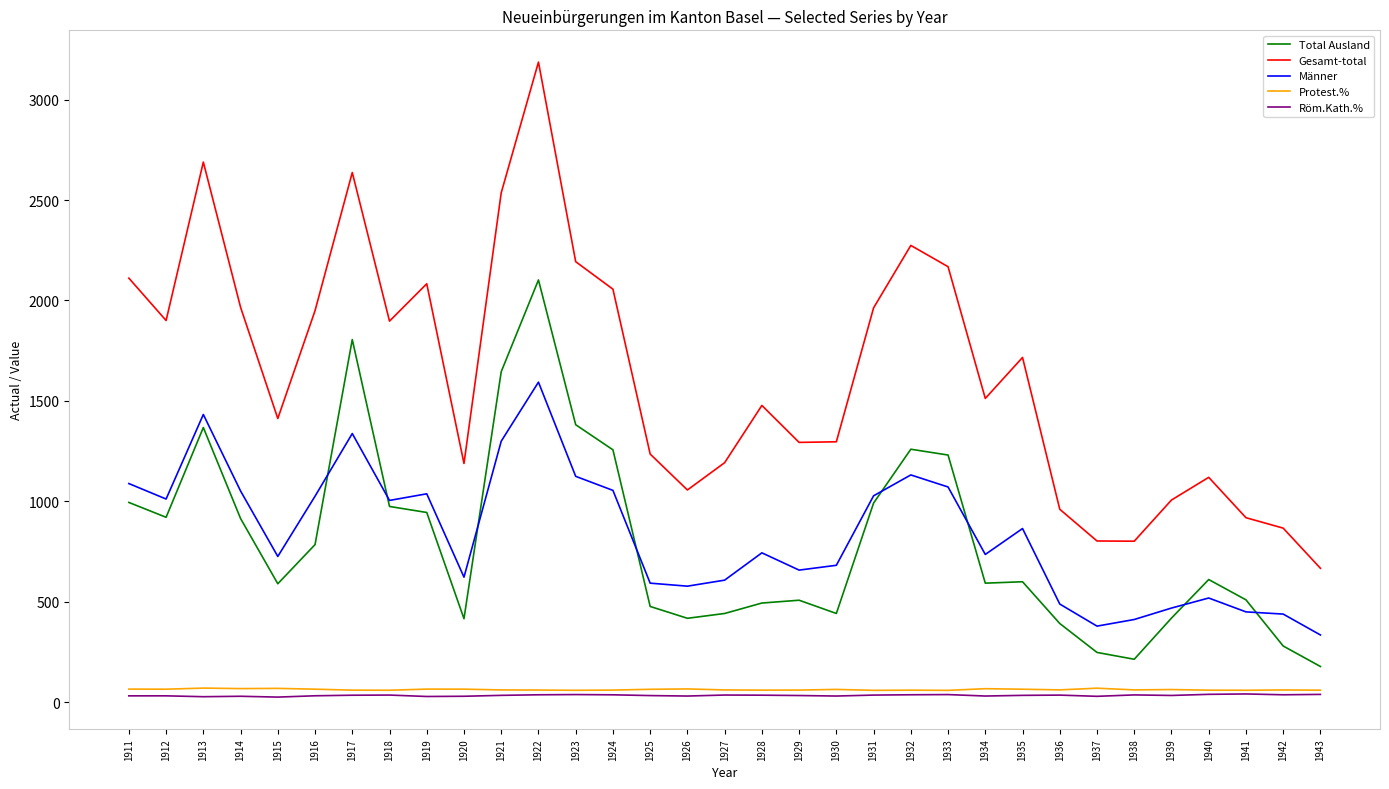

What is the total value across all series at 1920?

2317.8